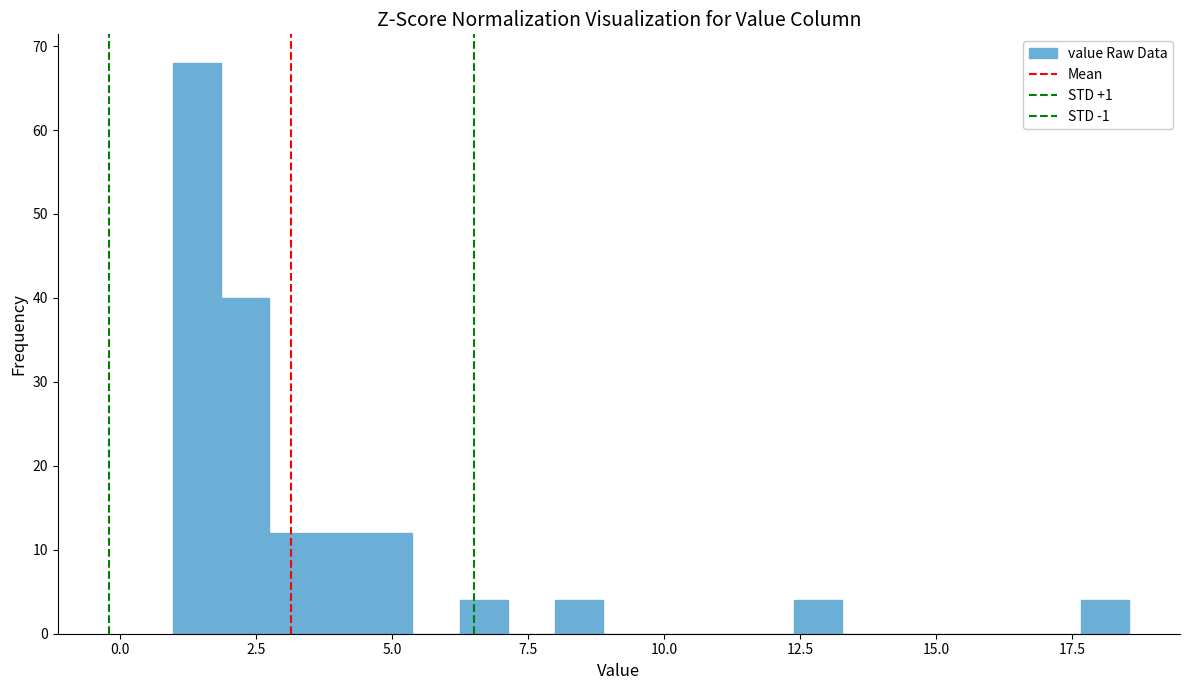

Read against the x-axis, roughly where is the centre of the tallest bar?

1.5